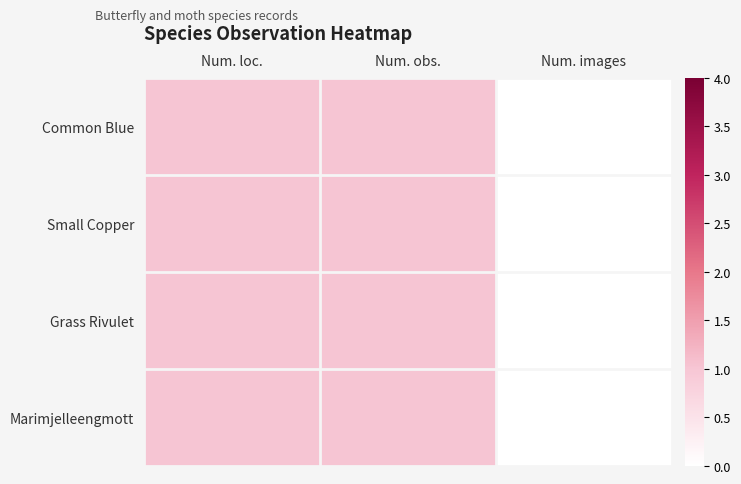

Which category has the highest value across all series?

Num. loc.